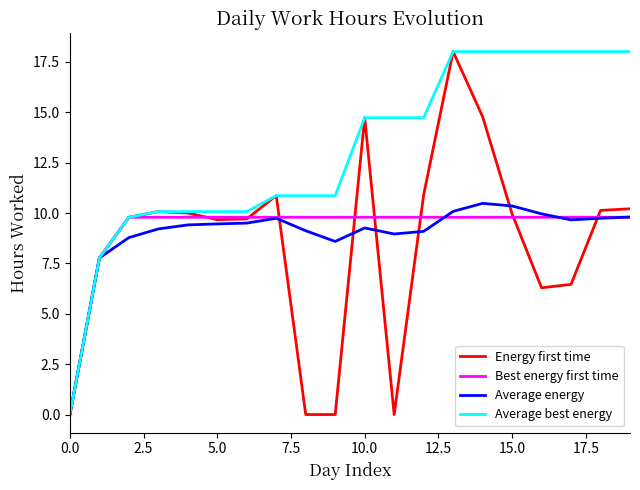

Which series has the largest total across all categories?

Average best energy